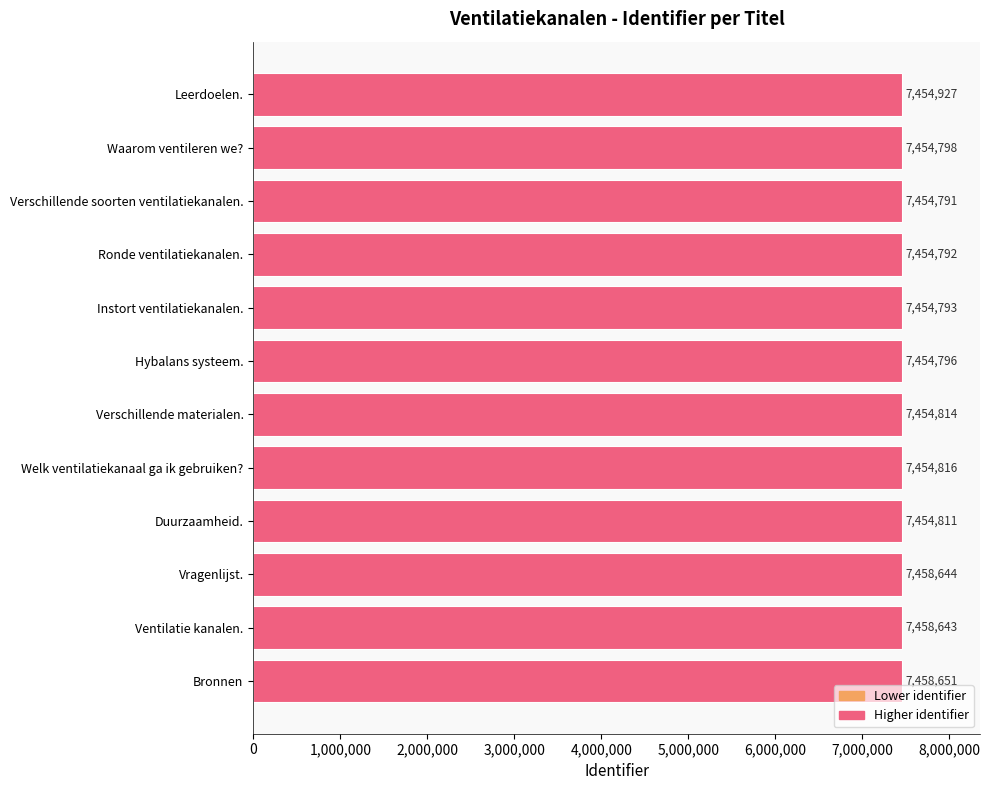

What is the maximum value shown in the chart?

7458651